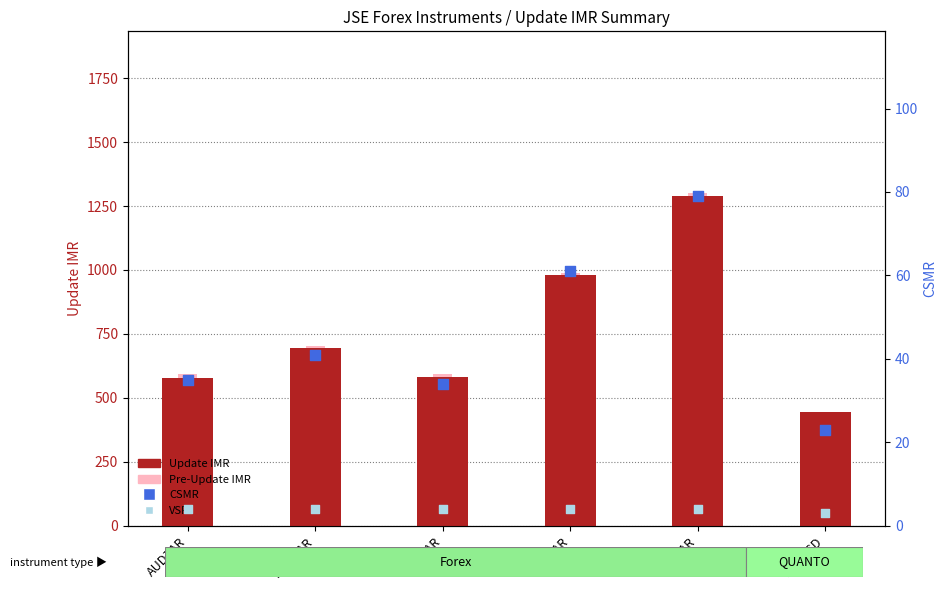

What are all the series names shown in the legend?

Update IMR, Pre-Update IMR, CSMR, VSR